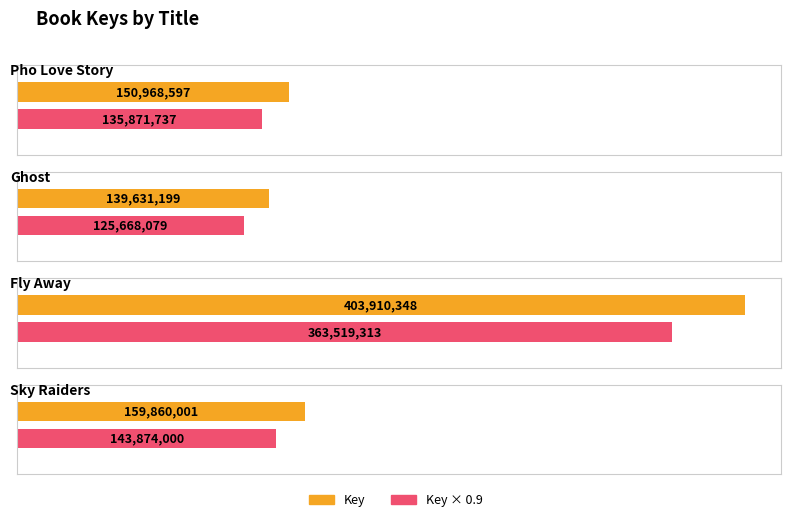

What is the value of the 2nd bar from the left?

139631199